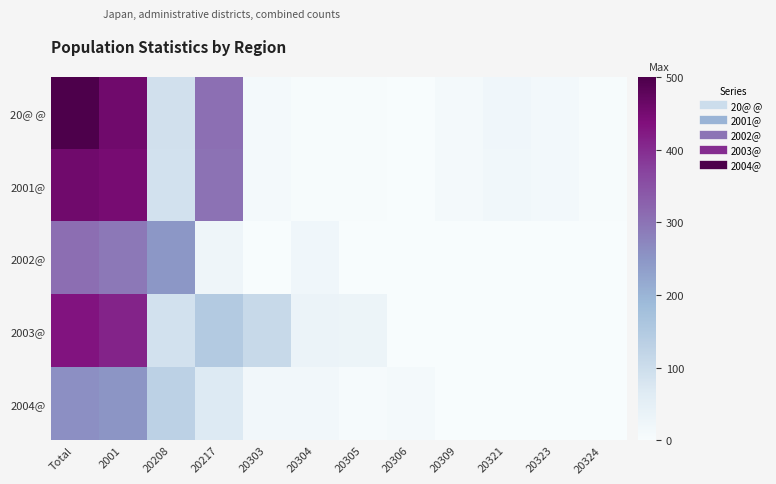

What is the greatest value displayed?

500